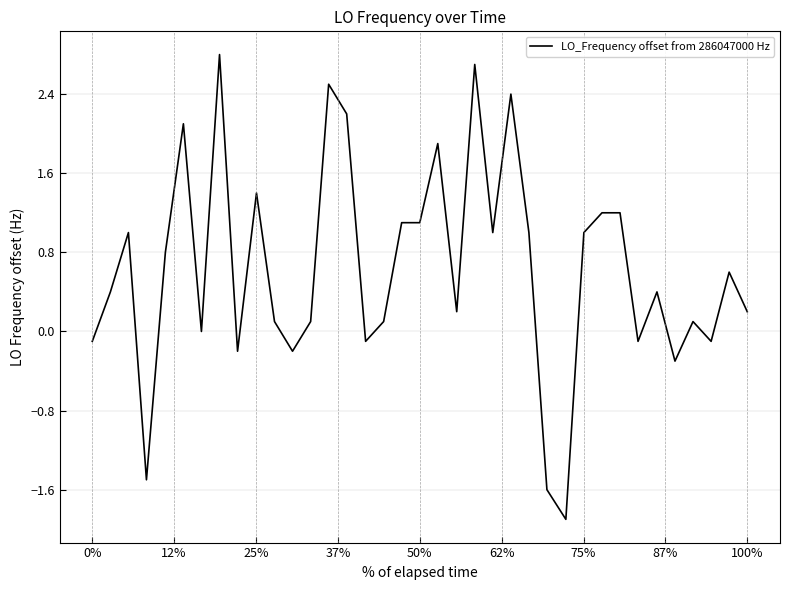

What is the minimum value shown in the chart?

-1.9